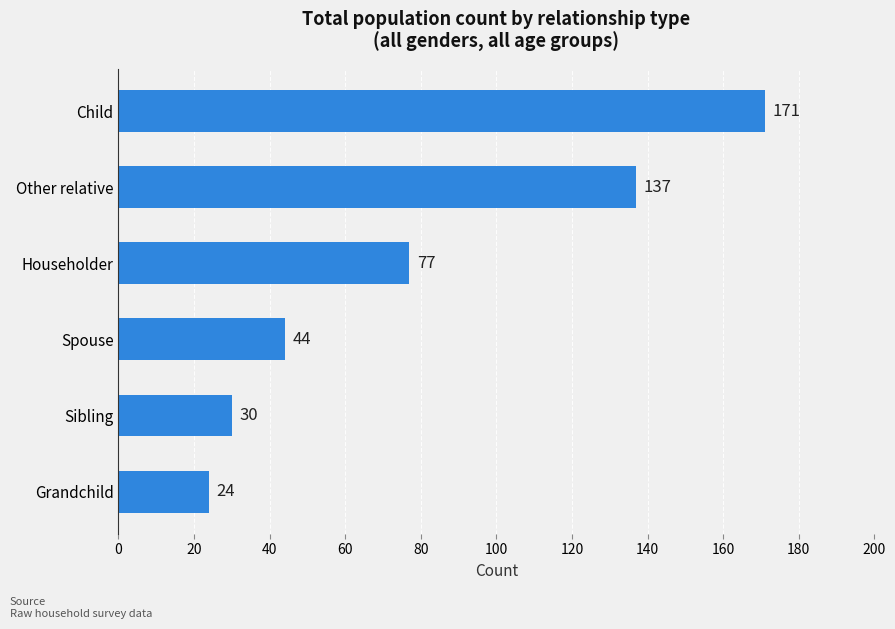

Which label corresponds to the largest value in the chart?

Child